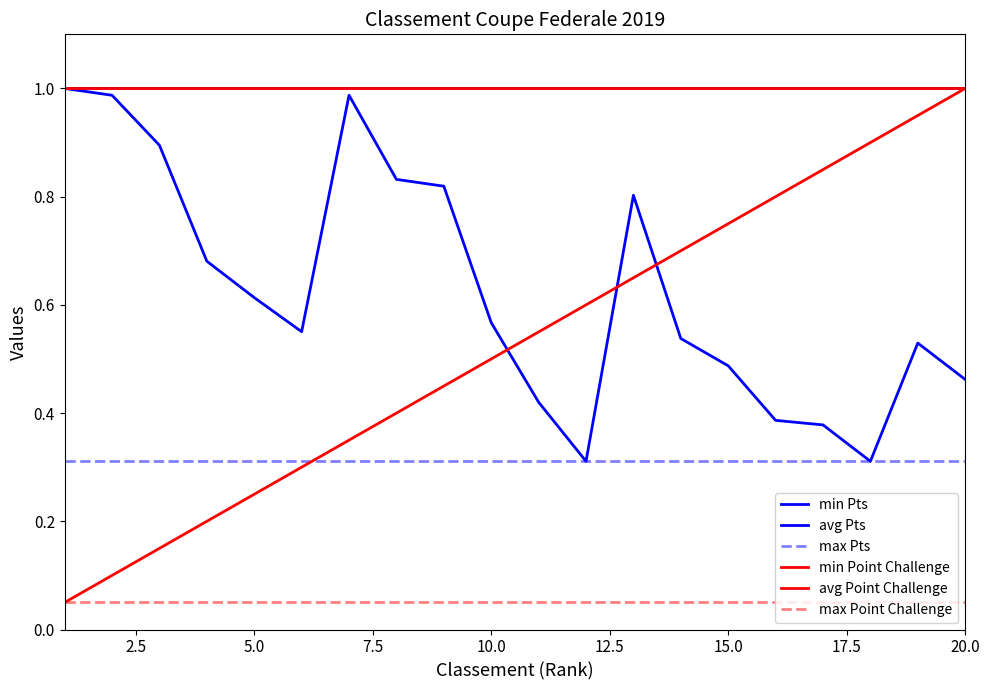

Does the chart display data point markers on the line(s)?

No